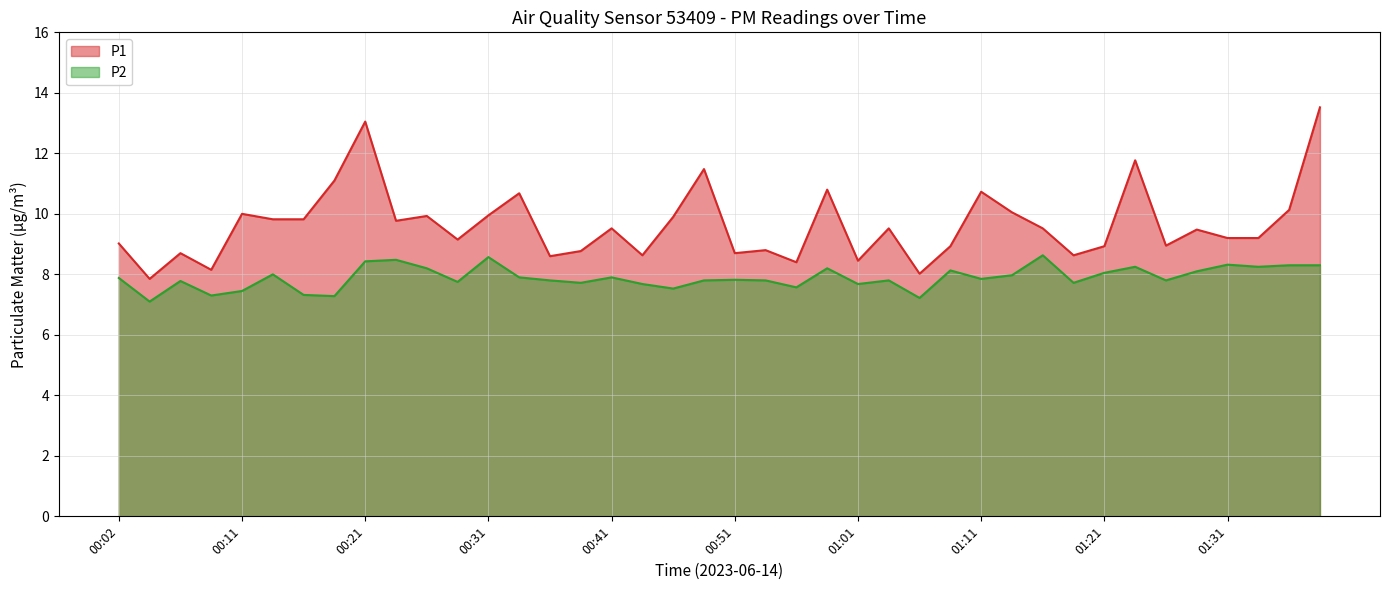

The P2 series shows 7.8 at 00:29. True or false?

True